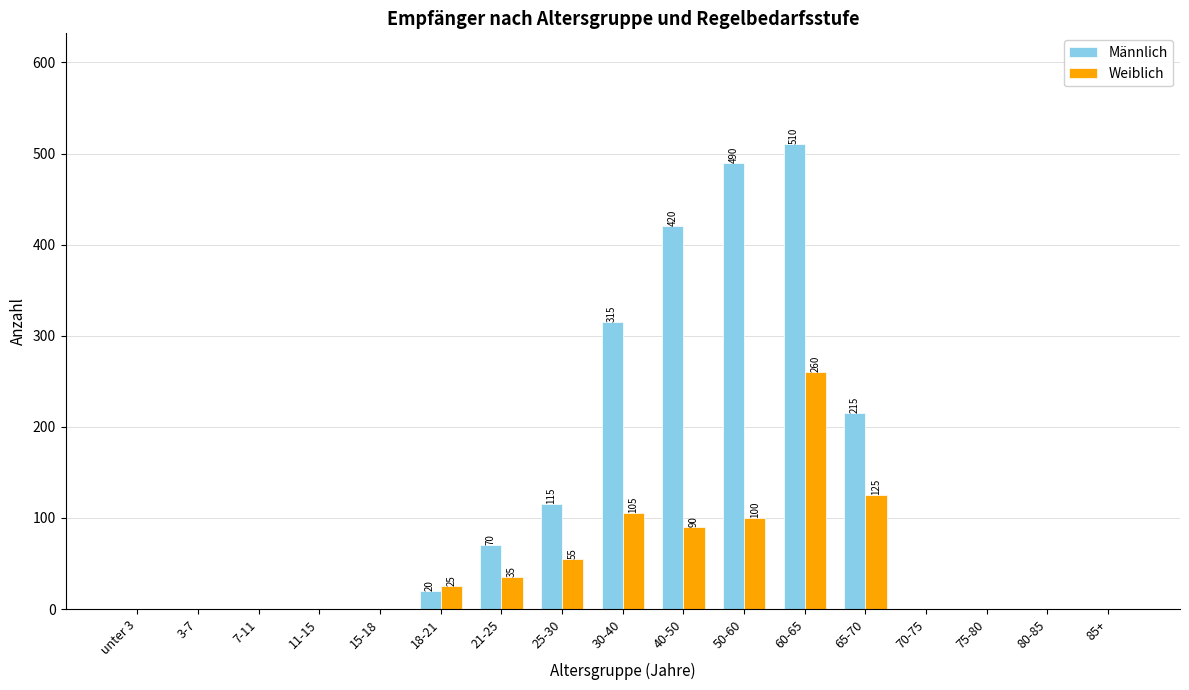

Reading left to right, transcribe all the data shown in this chart.

Männlich: unter 3=0	3-7=0	7-11=0	11-15=0	15-18=0	18-21=20	21-25=70	25-30=115	30-40=315	40-50=420	50-60=490	60-65=510	65-70=215	70-75=0	75-80=0	80-85=0	85+=0
Weiblich: unter 3=0	3-7=0	7-11=0	11-15=0	15-18=0	18-21=25	21-25=35	25-30=55	30-40=105	40-50=90	50-60=100	60-65=260	65-70=125	70-75=0	75-80=0	80-85=0	85+=0